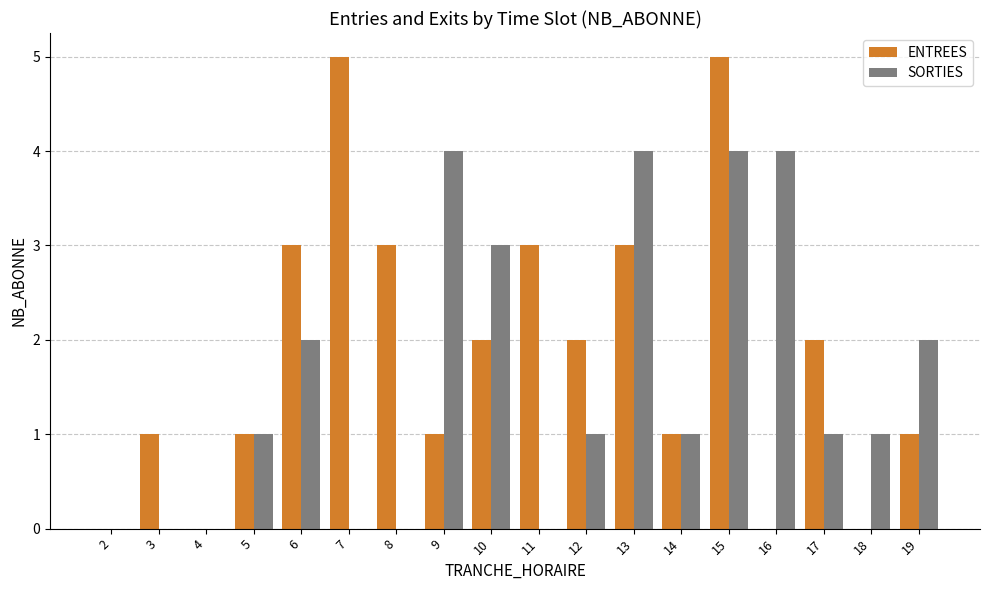

What is the maximum value for ENTREES?

5